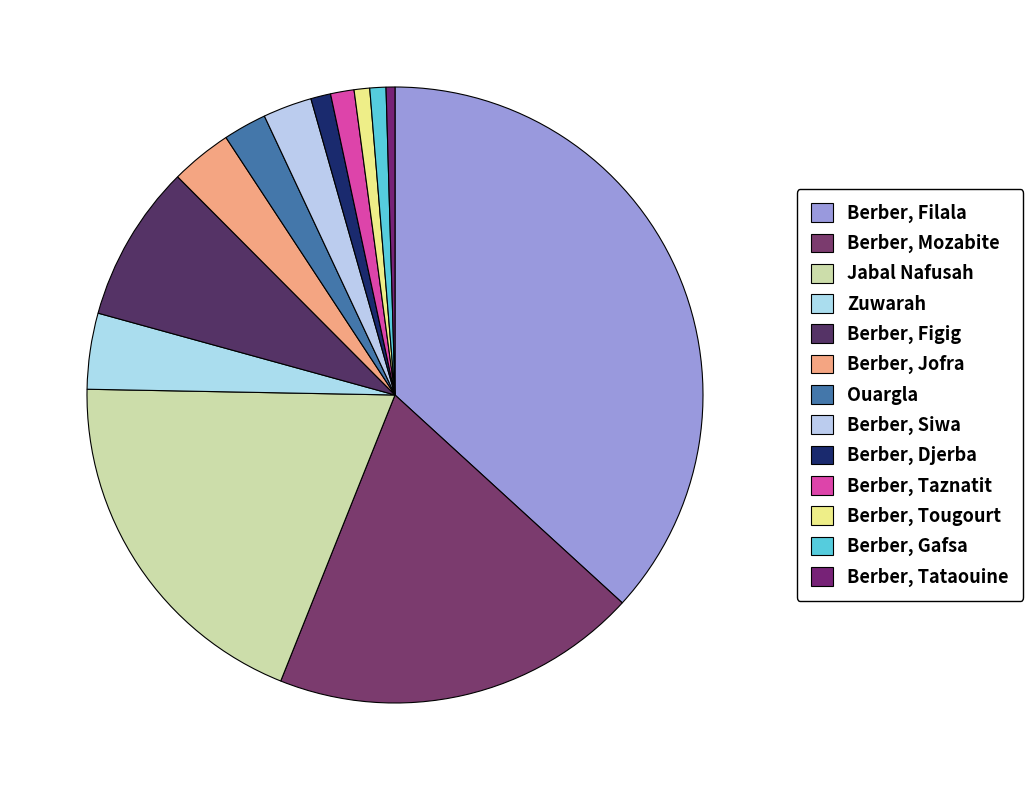

To the nearest percent, what is the average slice percentage?

8%